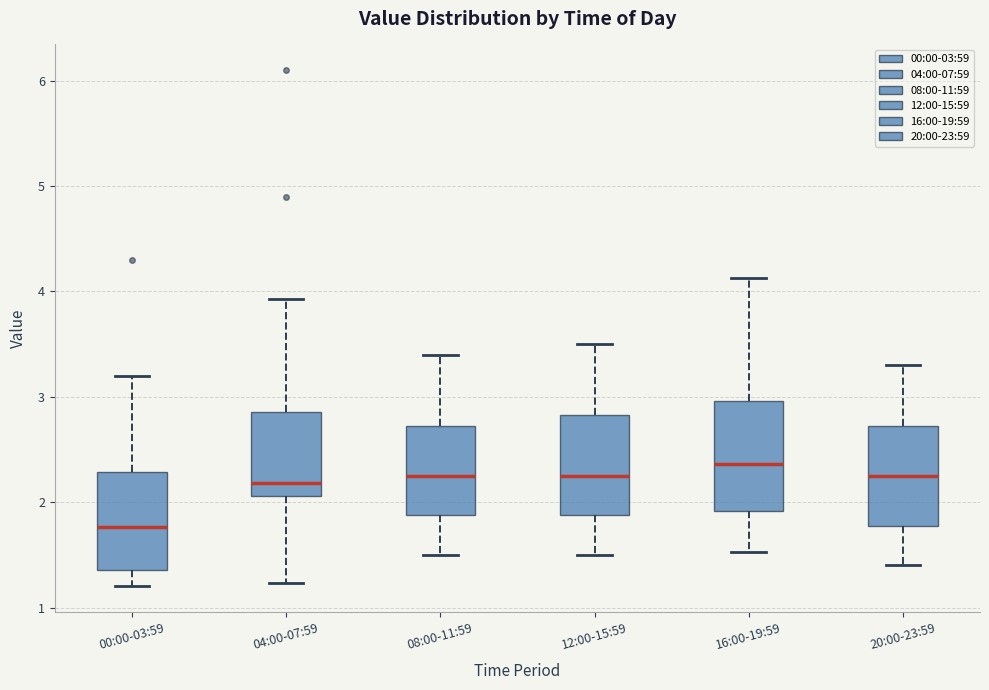

Where is the upper edge of the box for 08:00-11:59 on the y-axis? The values are not printed on the chart, so give them approximately, as read against the axis.

2.7